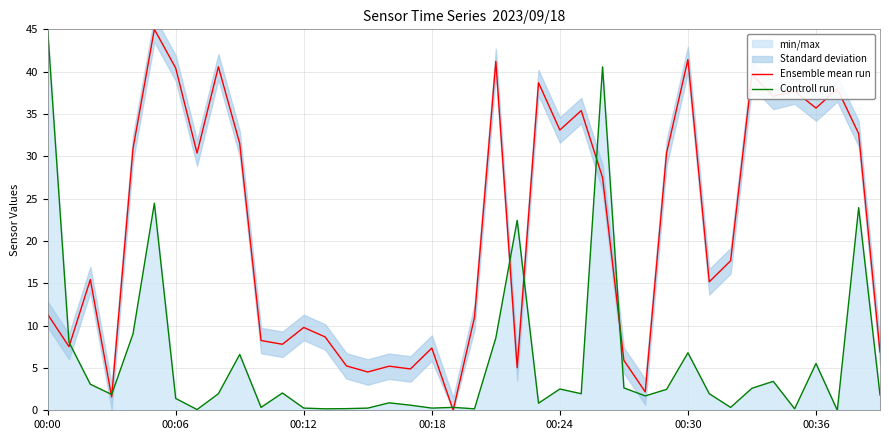

Which series has the largest total across all categories?

Ensemble mean run